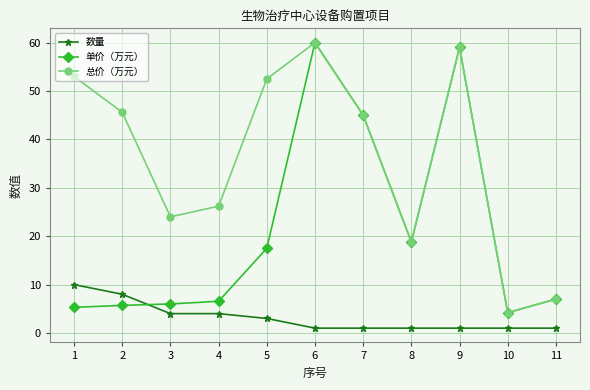

True or false: 总价（万元） and 数量 cross at least once.

False